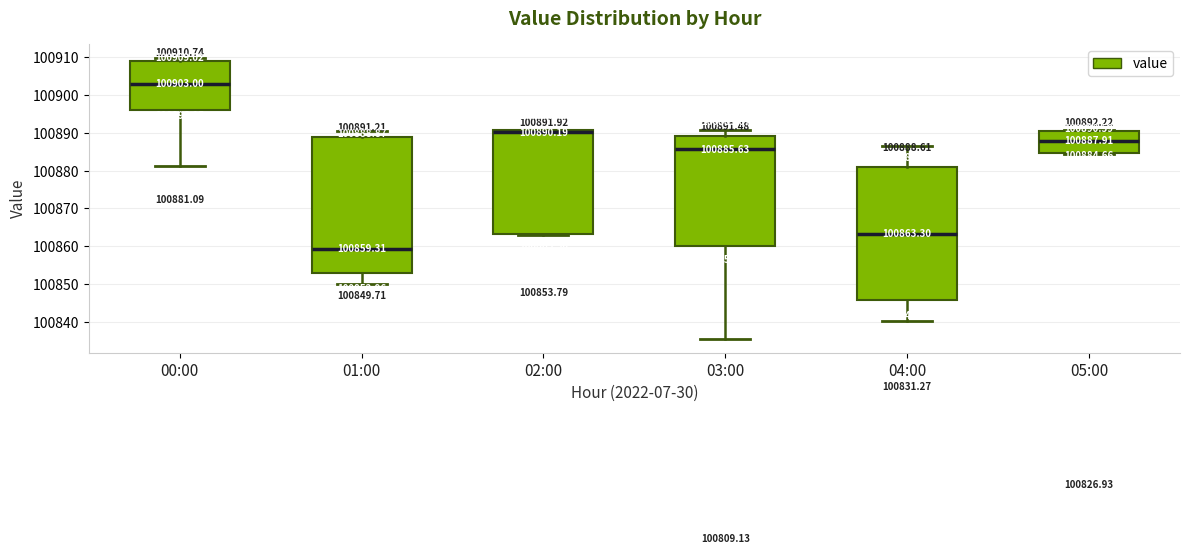

Which box has the highest median line?

00:00